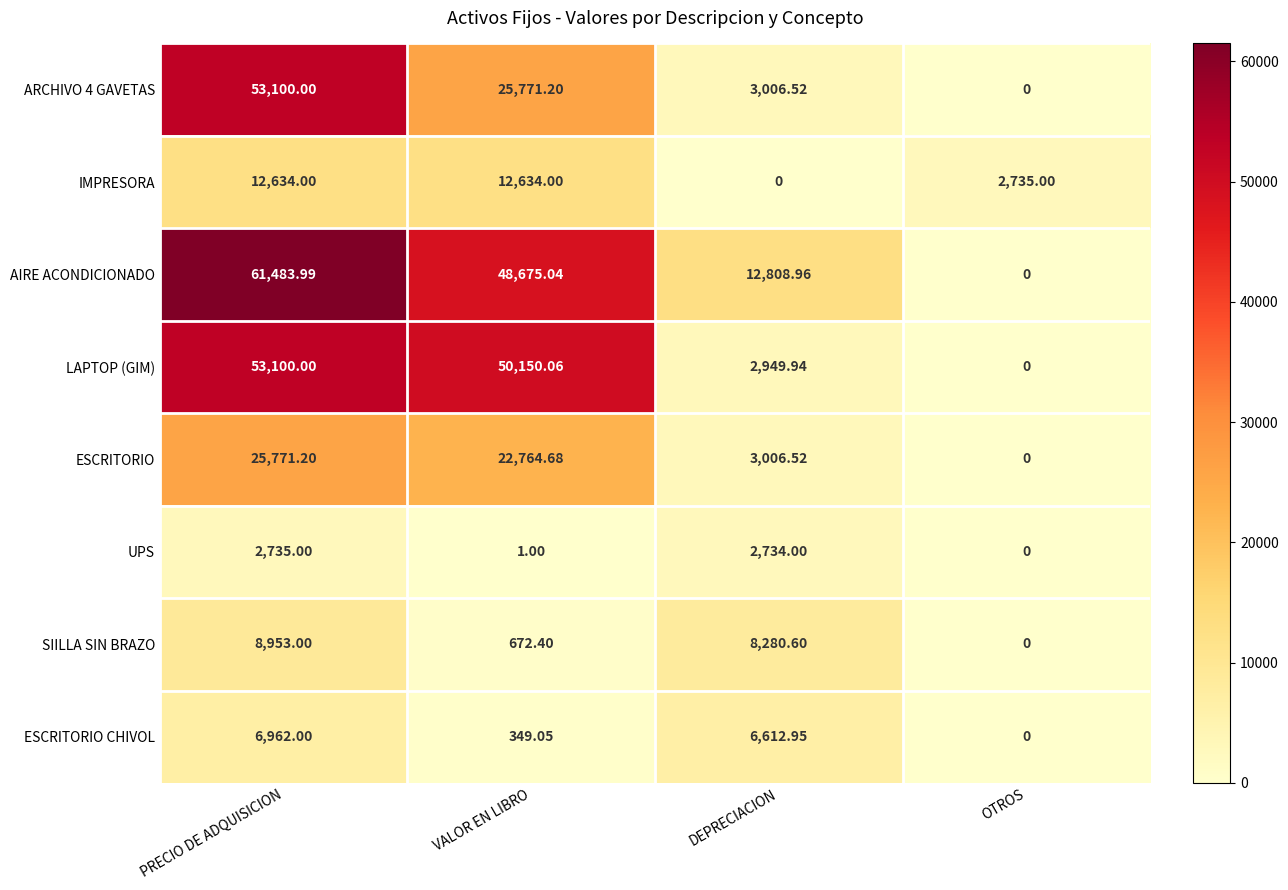

At which label is AIRE ACONDICIONADO closest to 30741?

DEPRECIACION